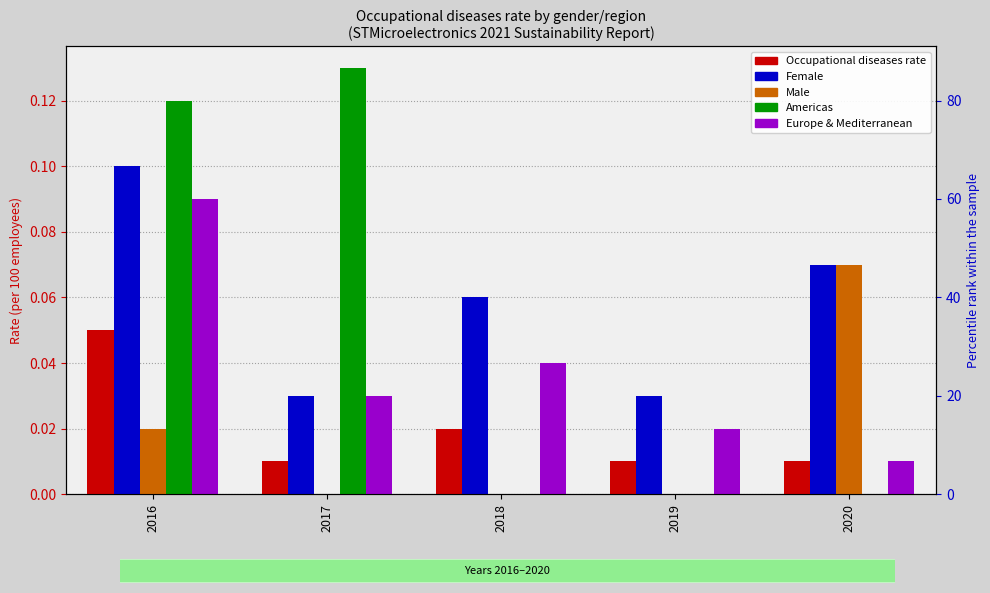

Reading right to left, transcribe all the data shown in this chart.

Occupational diseases rate: 2020=0.0	2019=0.0	2018=0.0	2017=0.0	2016=0.1
Female: 2020=0.1	2019=0.0	2018=0.1	2017=0.0	2016=0.1
Male: 2020=0.1	2019=0.0	2018=0.0	2017=0.0	2016=0.0
Americas: 2020=0.0	2019=0.0	2018=0.0	2017=0.1	2016=0.1
Europe & Mediterranean: 2020=0.0	2019=0.0	2018=0.0	2017=0.0	2016=0.1